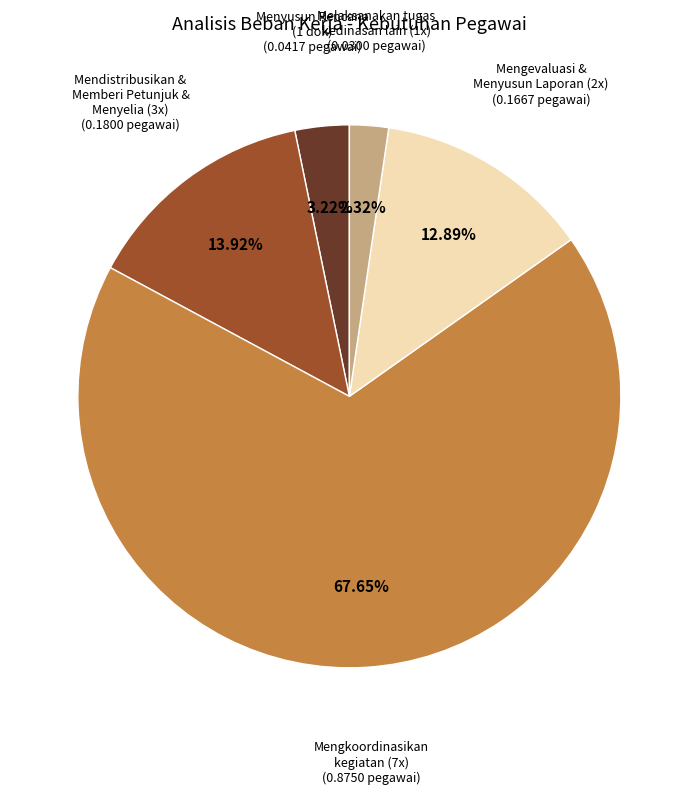

How many segments does this pie chart have?

5